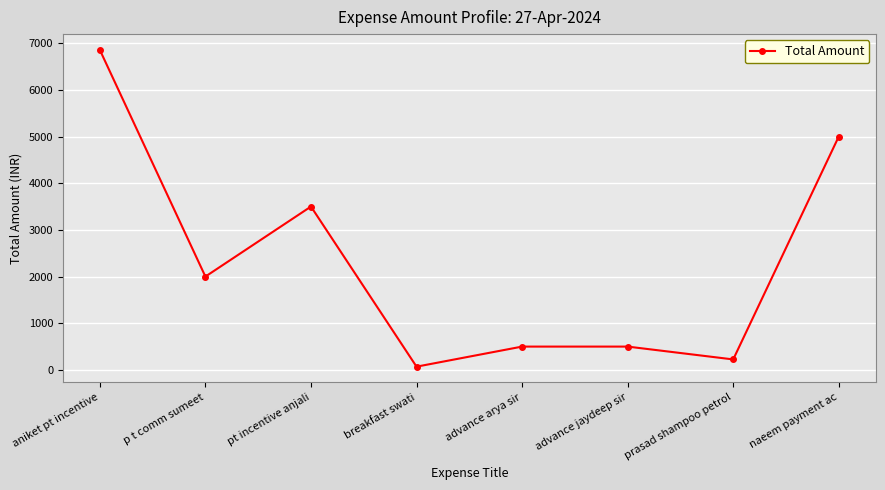

Reading left to right, extract all data points from this chart.

6855	2000	3500	70	500	500	225	5000